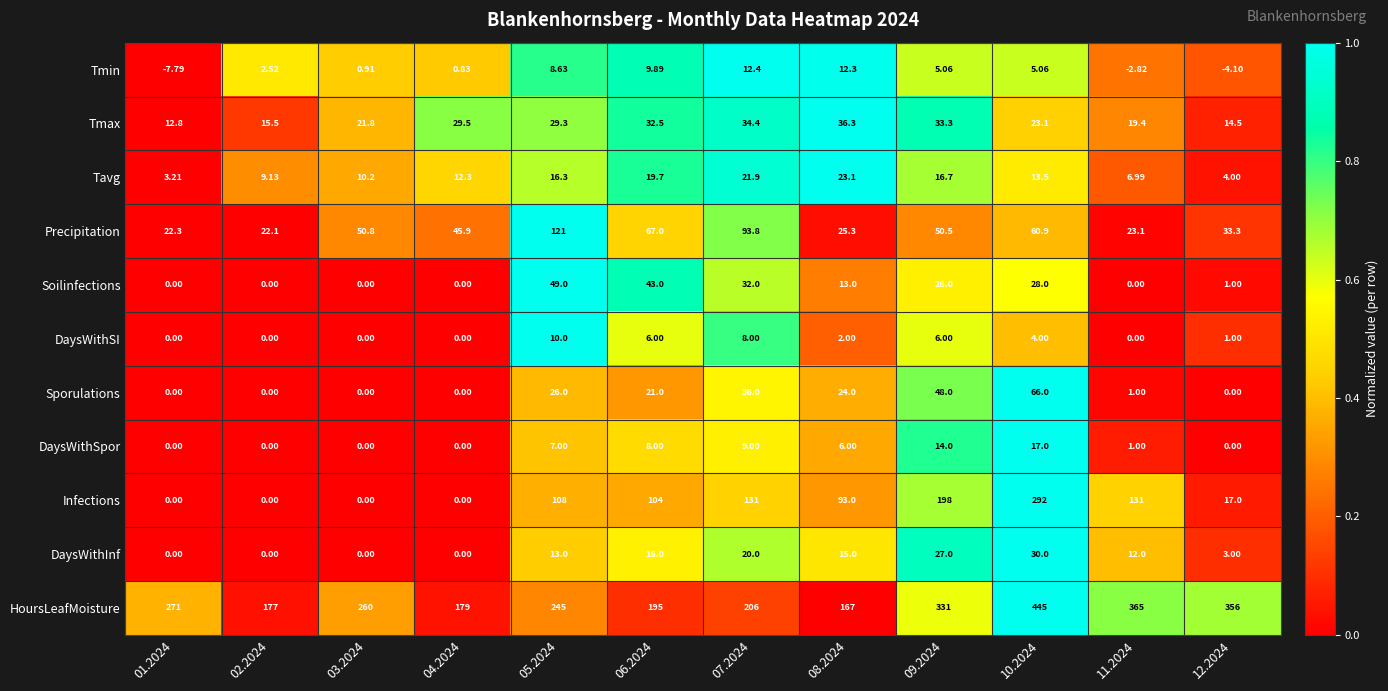

Rank the series by their maximum value, from highest to lowest.

HoursLeafMoisture, Infections, Precipitation, Sporulations, Soilinfections, Tmax, DaysWithInf, Tavg, DaysWithSpor, Tmin, DaysWithSI